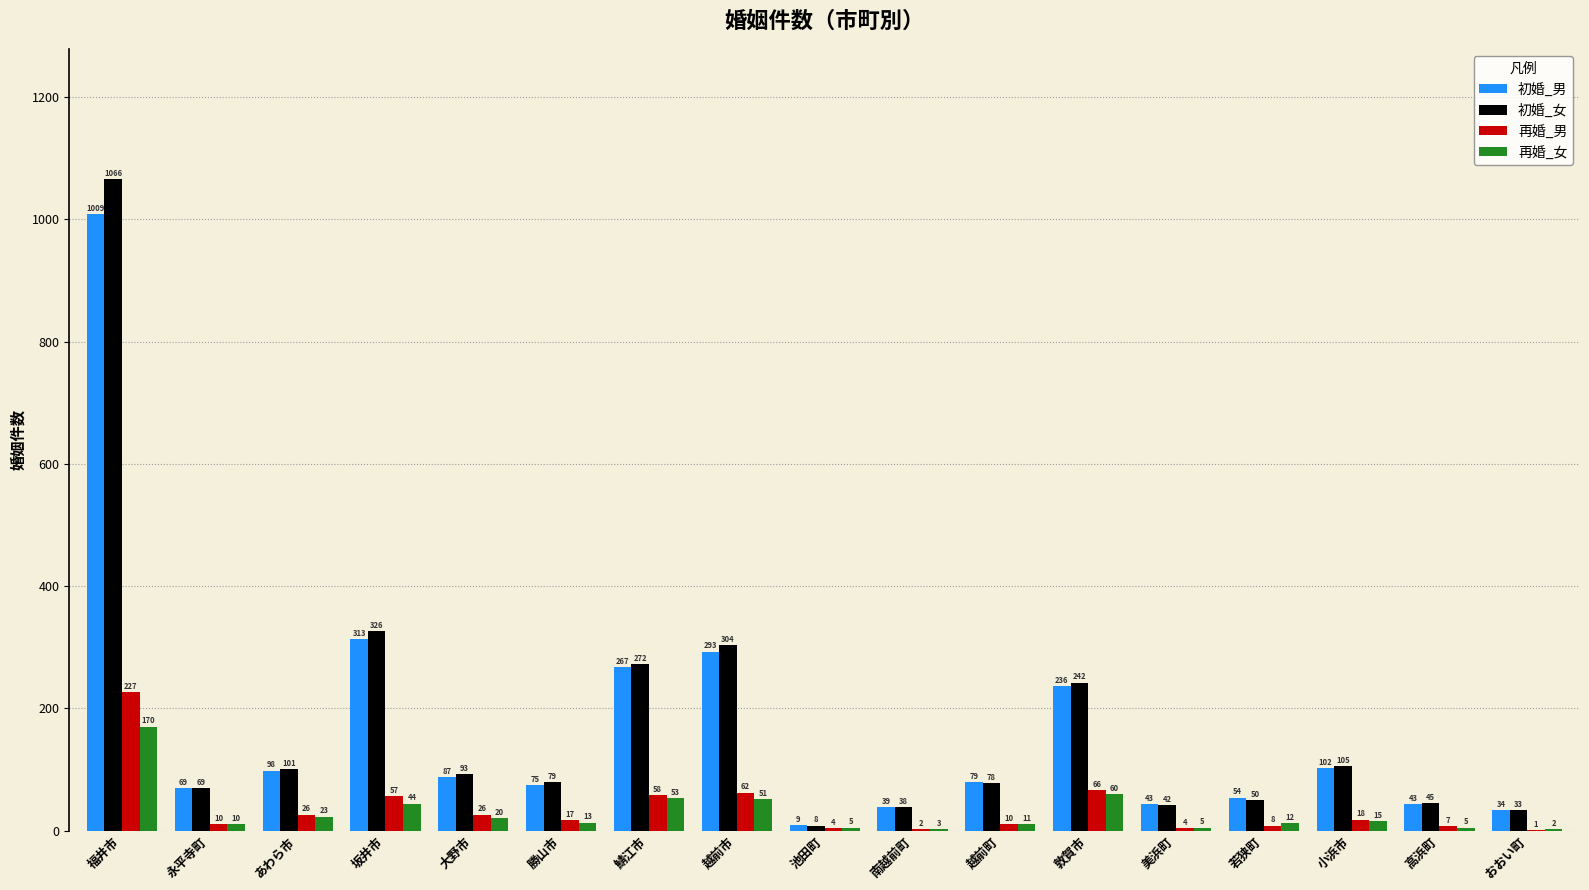

The 初婚_男 series shows 98 at あわら市. True or false?

True